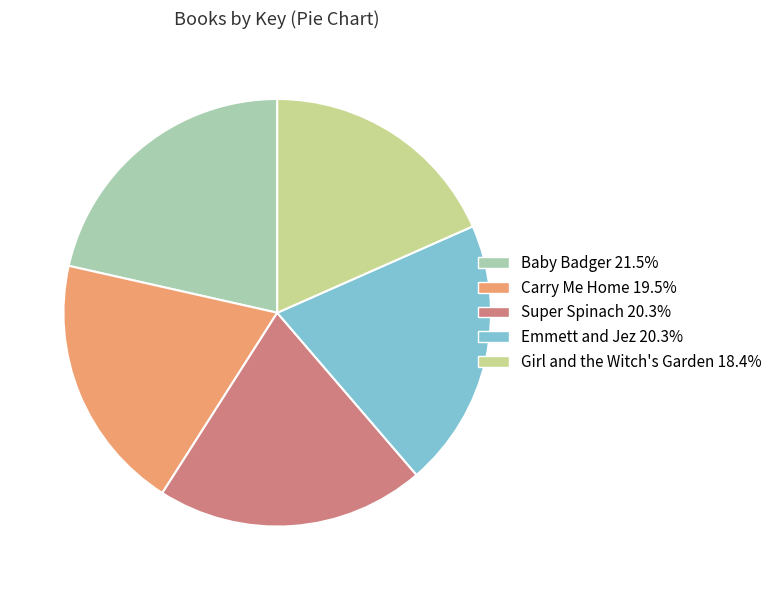

Is there any slice that represents more than half of the pie?

No